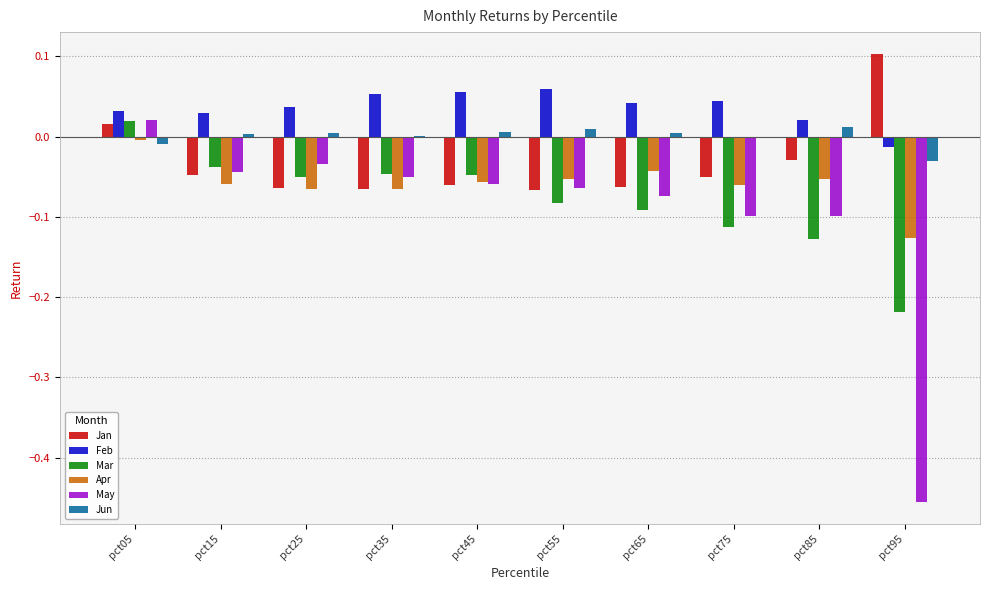

The value of Jun at pct75 is -0.0. True or false?

True